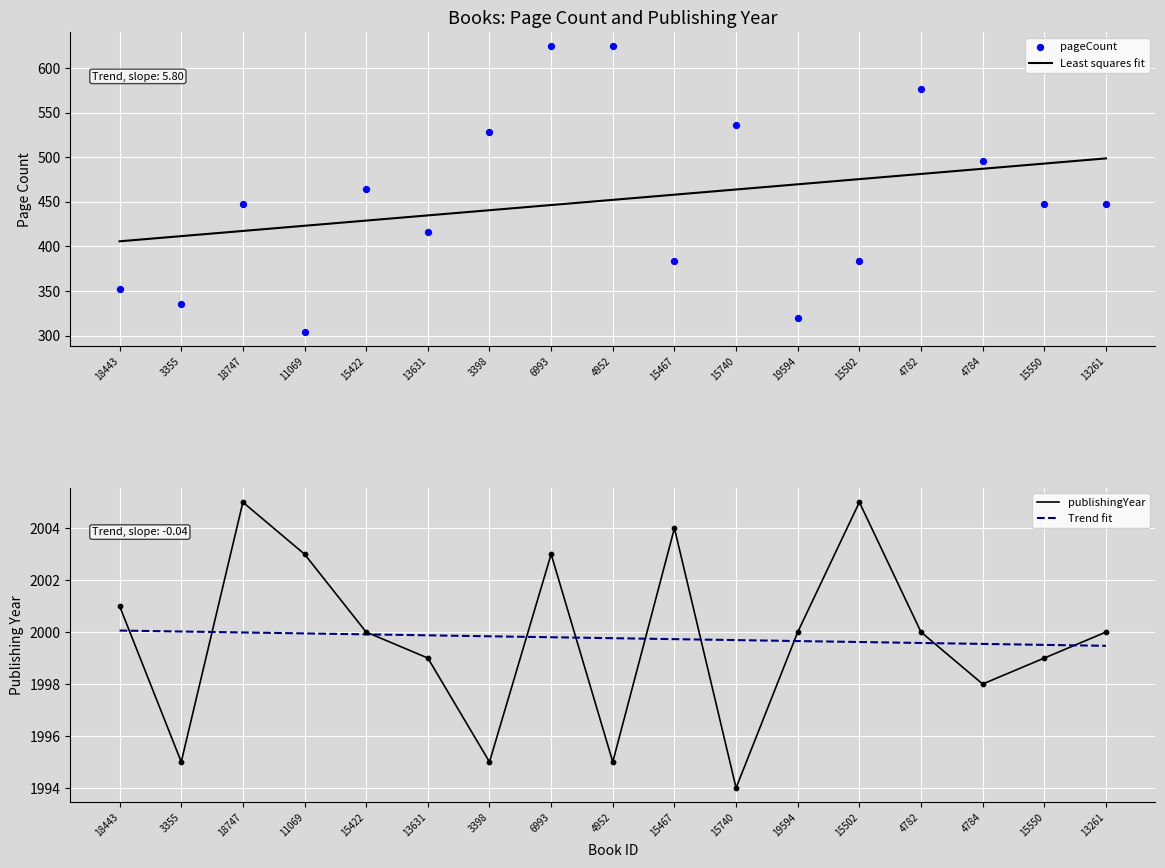

Is the value of Trend fit at 4952 greater than the value of publishingYear at 13261?

No